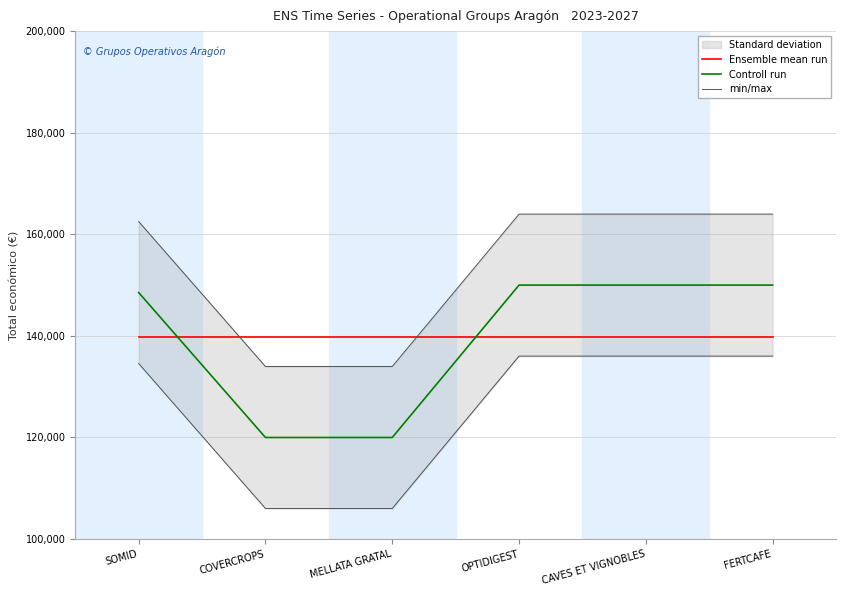

Reading left to right, extract all data points from this chart.

Ensemble mean run: 139755.7	139755.7	139755.7	139755.7	139755.7	139755.7
Controll run: 148534.0	120000.0	120000.0	150000.0	150000.0	150000.0
min/max: 134555.0	106021.0	106021.0	136021.0	136021.0	136021.0